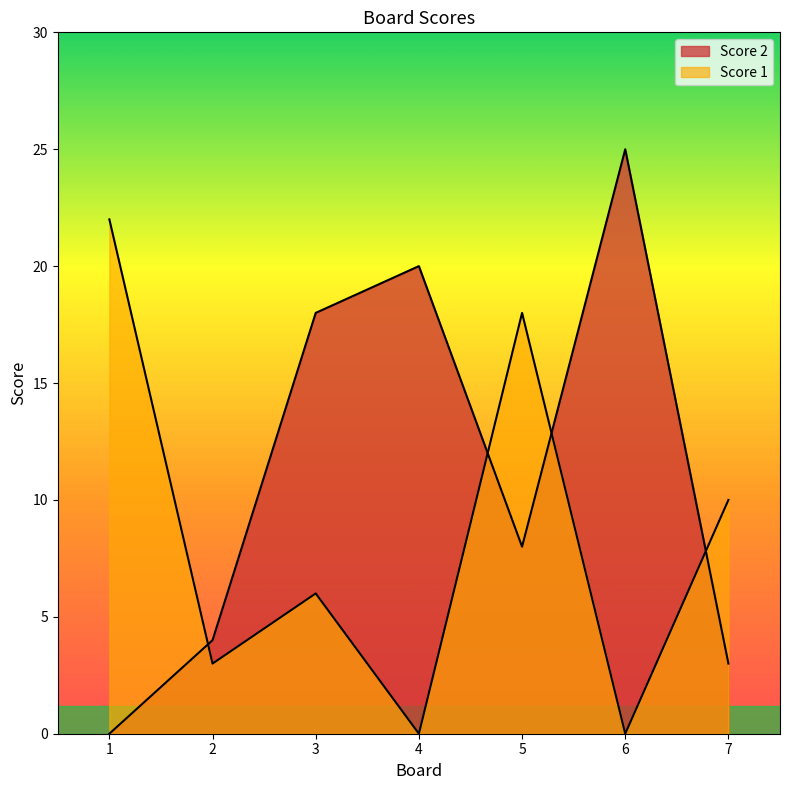

What is the spread (max minus min) of values at 1?

22